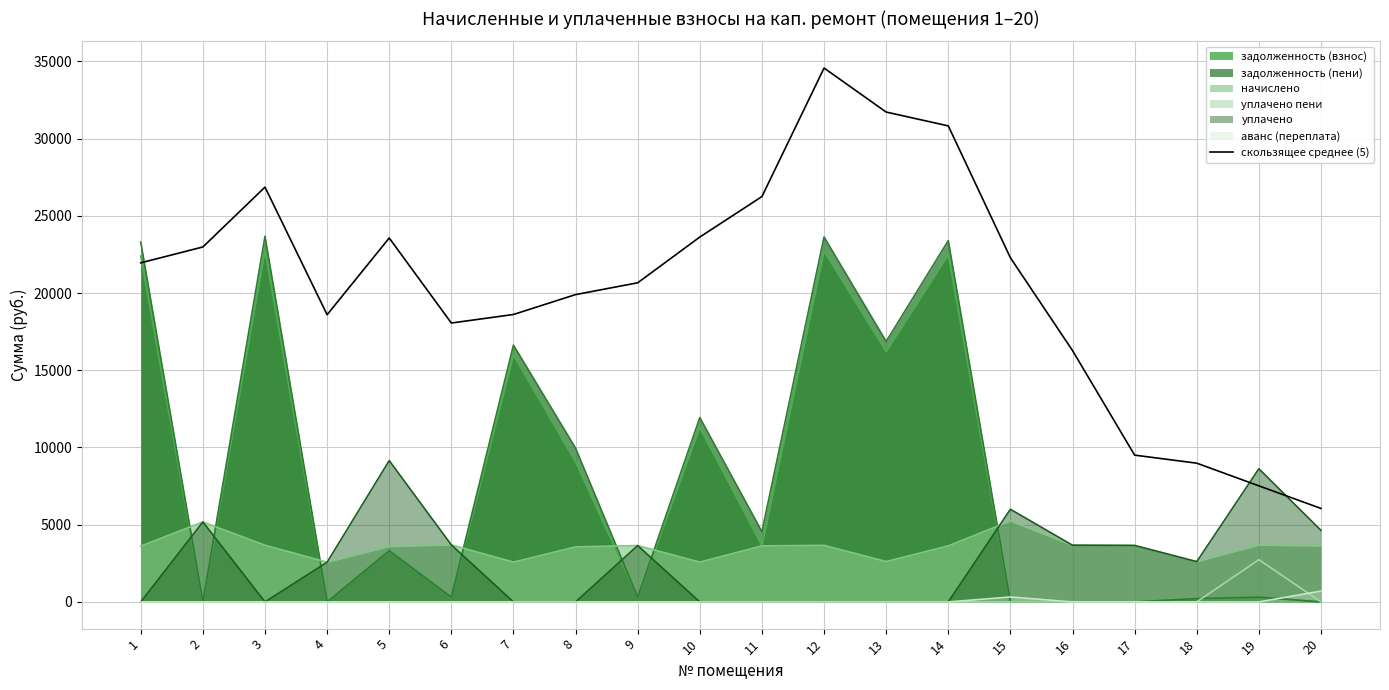

Where is the data nearest to the value 20310?

9